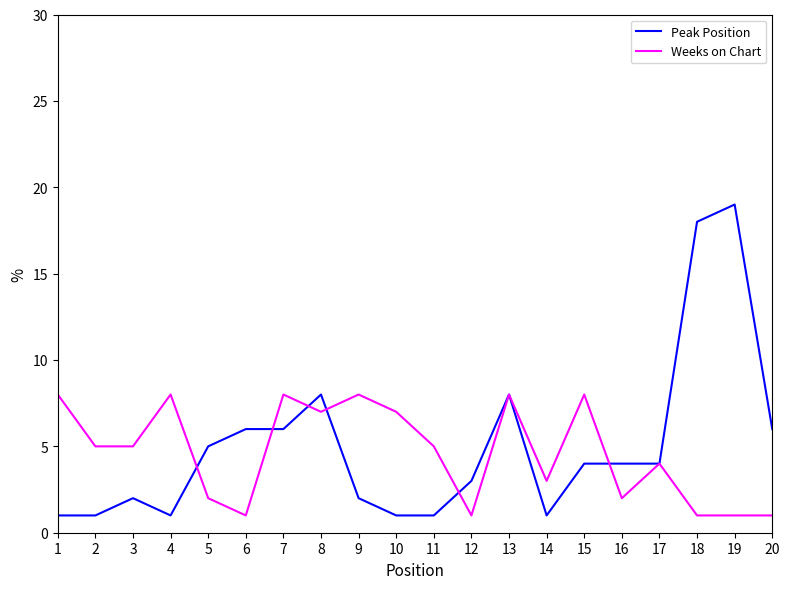

At which label does Weeks on Chart first exceed 5?

1